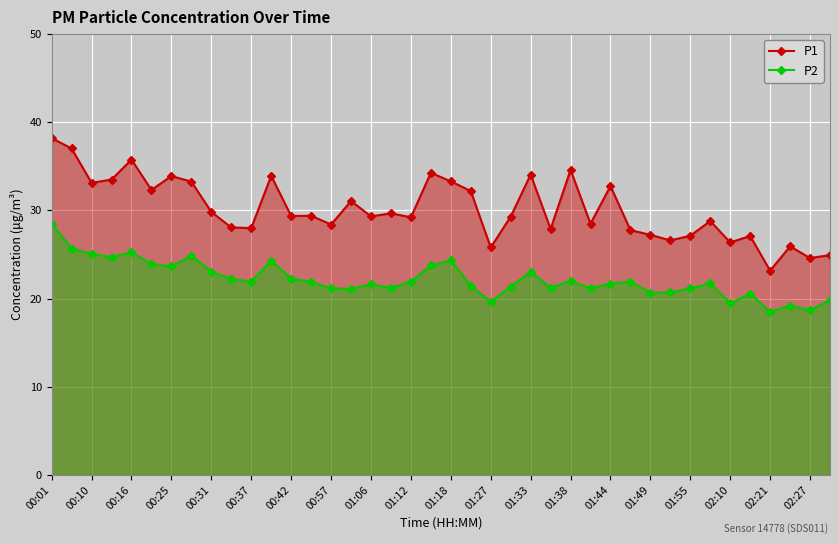

Count the number of data series in this chart.

2